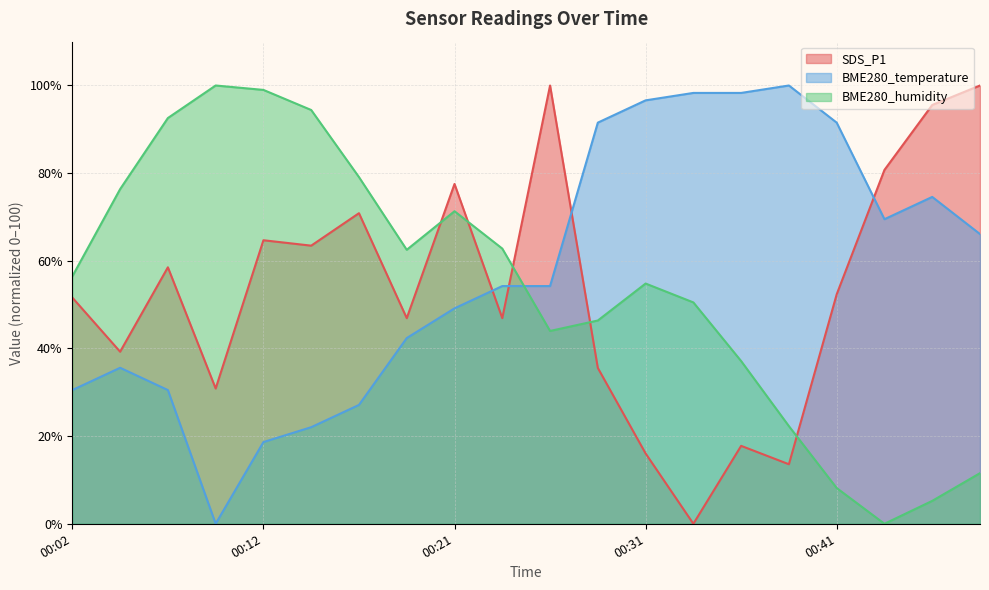

What is the value of the BME280_temperature point at the 3rd from the left?

30.5